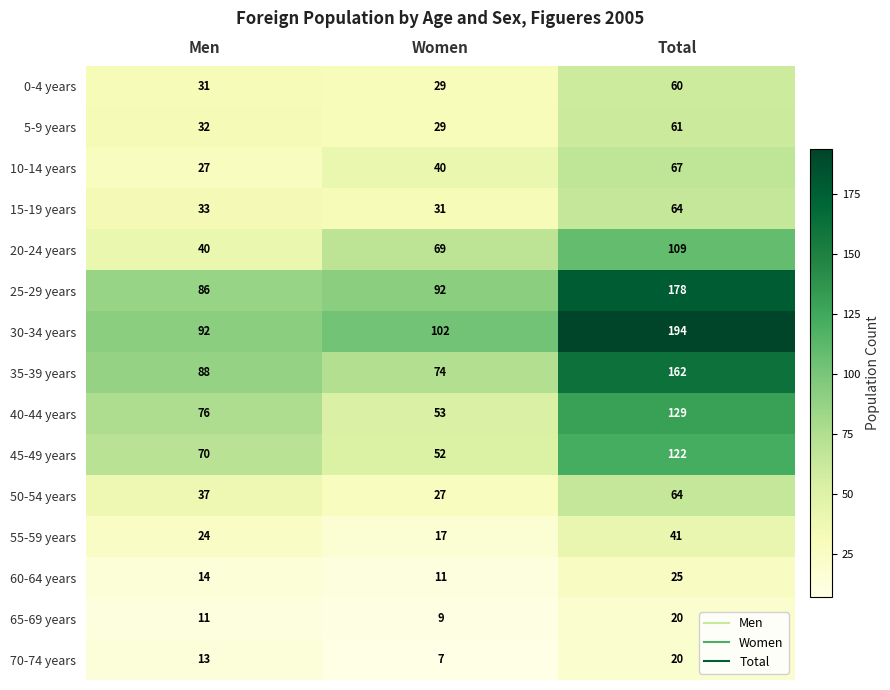

The 0-4 years series shows 19 at Total. True or false?

False